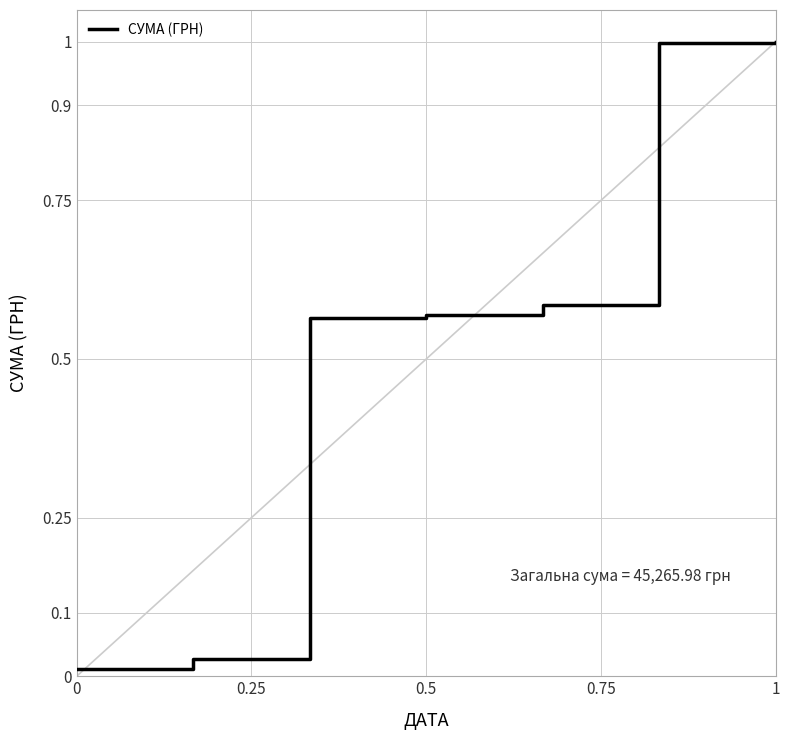

What is the difference between the maximum and second lowest values?

1.0